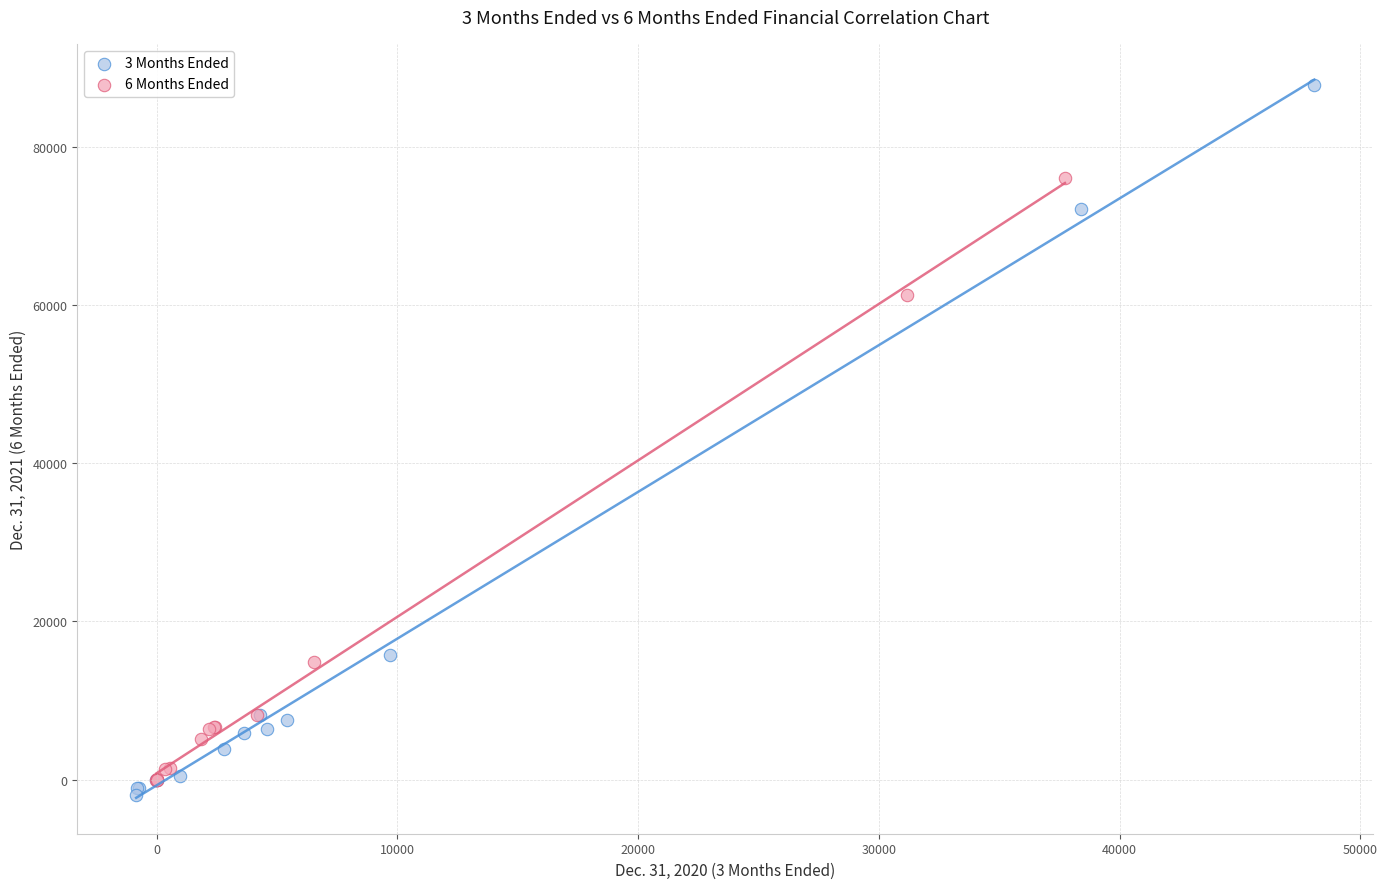

Which series has the largest Y range (max minus min)?

3 Months Ended